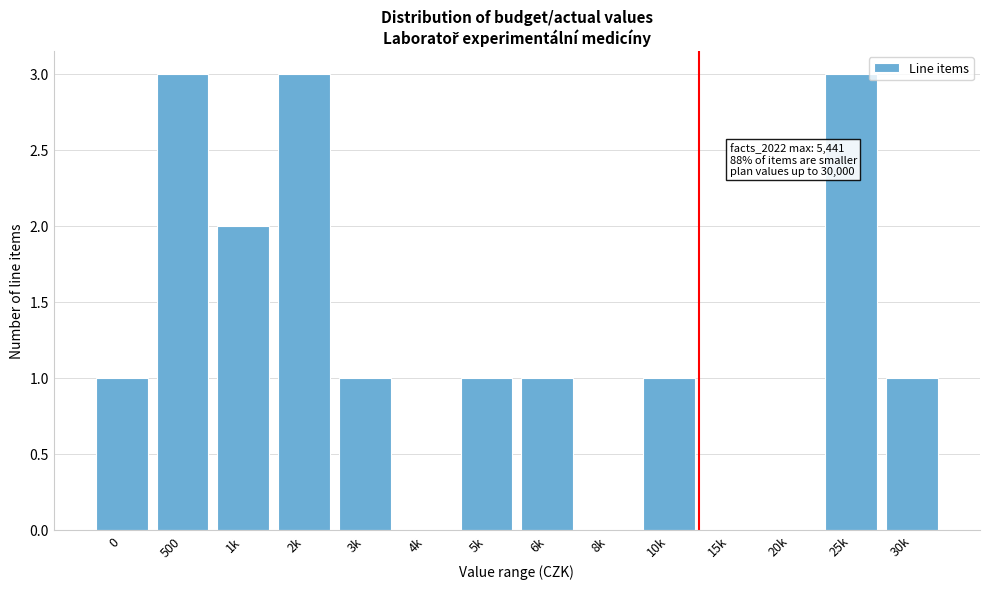

Reading right to left, extract all data points from this chart.

30k=1	25k=3	20k=0	15k=0	10k=1	8k=0	6k=1	5k=1	4k=0	3k=1	2k=3	1k=2	500=3	0=1